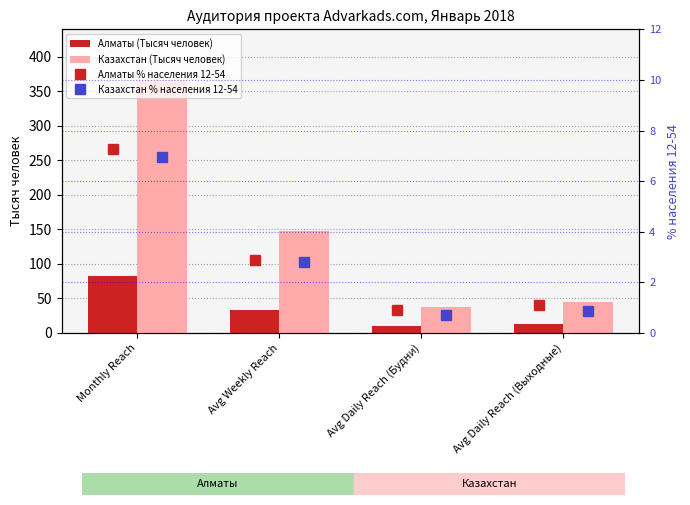

Reading right to left, transcribe all the data shown in this chart.

Алматы (Тысяч человек): 12.5	10.2	32.9	82.8
Казахстан (Тысяч человек): 44.5	37.7	147.2	366.5
Алматы % населения 12-54: 1.1	0.9	2.9	7.3
Казахстан % населения 12-54: 0.9	0.7	2.8	7.0